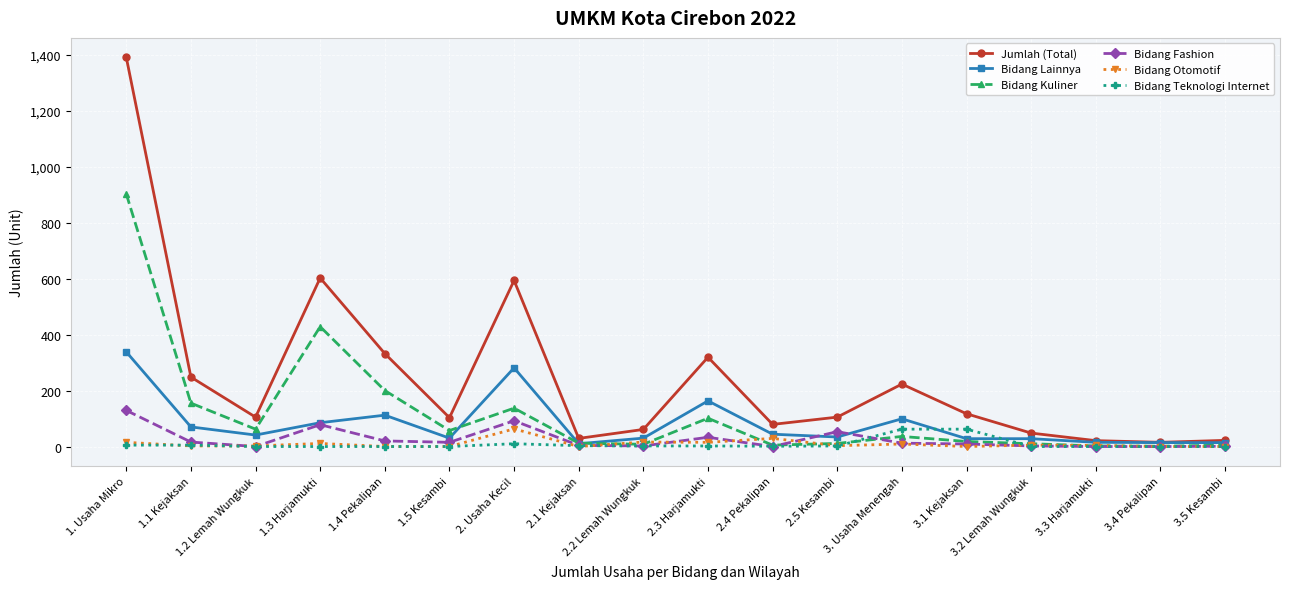

What is the maximum value for Bidang Teknologi Internet?

62